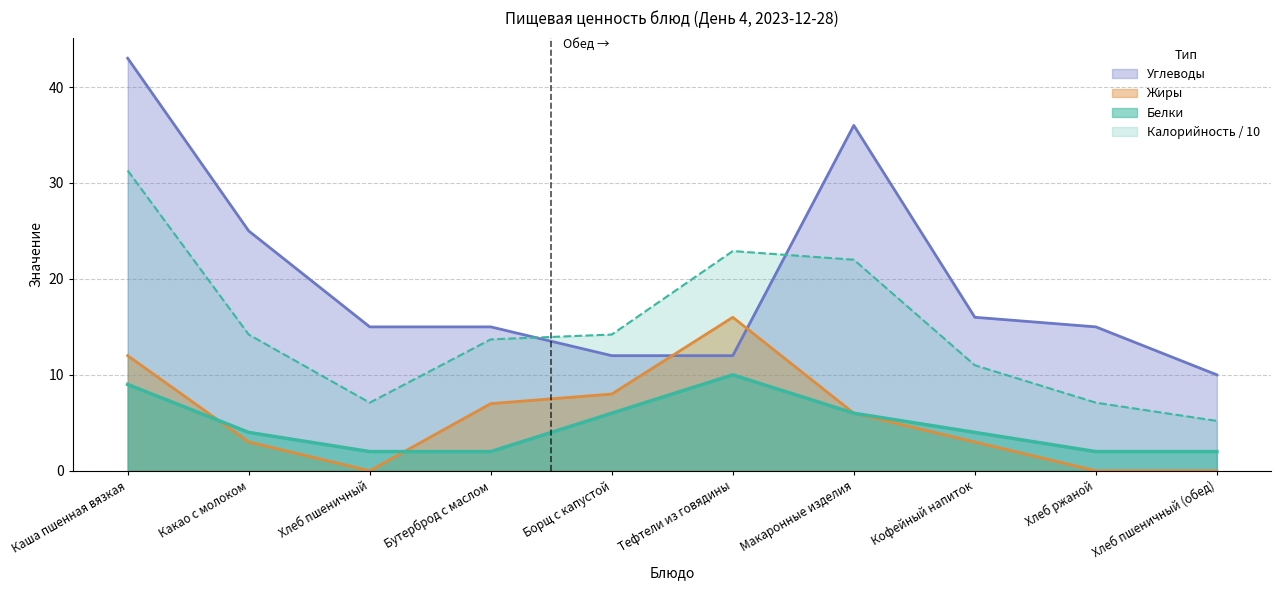

At how many categories does at least one series exceed 18?

4